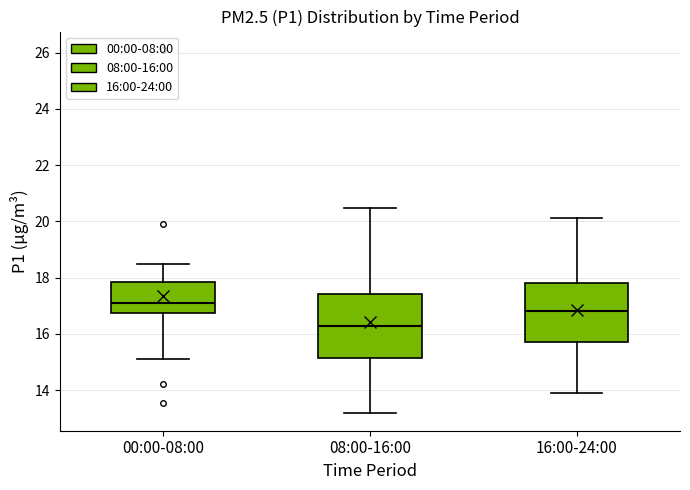

Where is the lower edge of the box for 16:00-24:00 on the y-axis? The values are not printed on the chart, so give them approximately, as read against the axis.

15.8